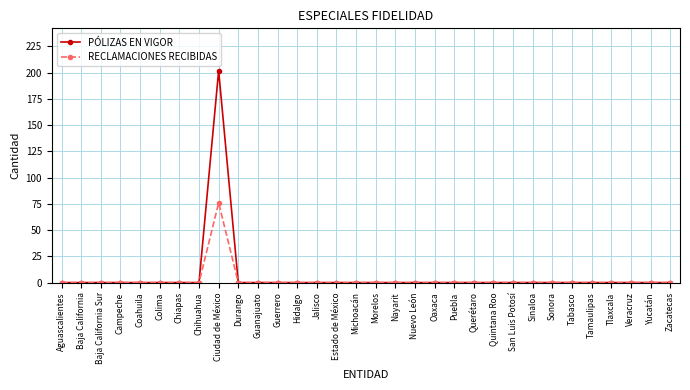

What is the label of the 24th point from the left?

San Luis Potosí